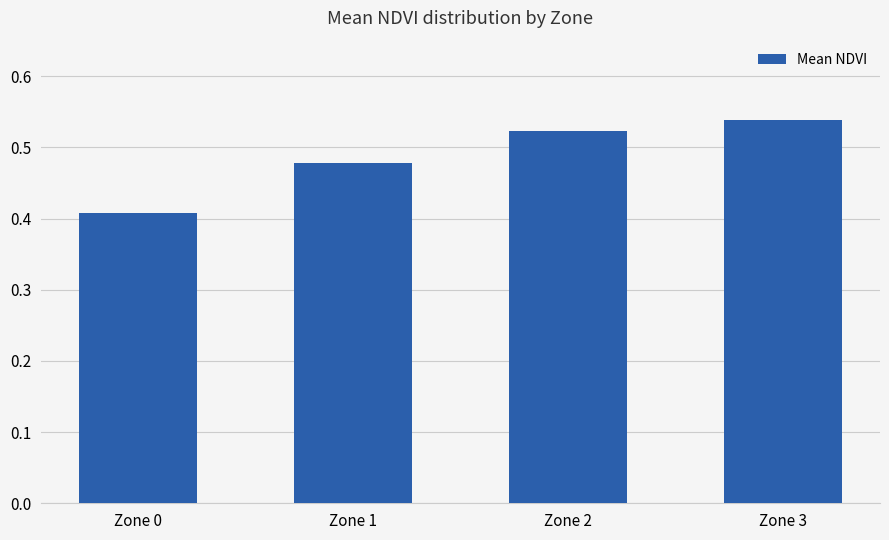

How many bars are there in total?

4